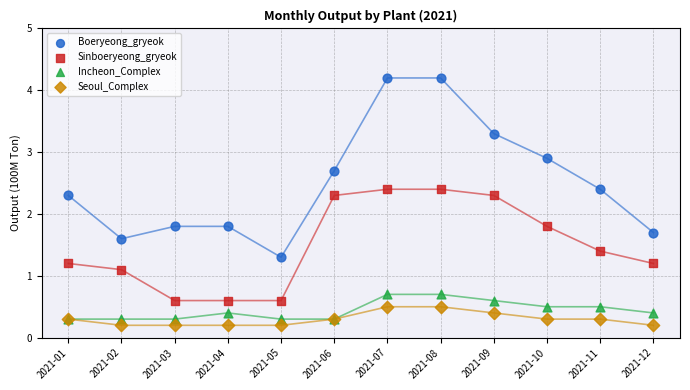

In the Sinboeryeong_gryeok series, what Y value is closest to 1?

1.1